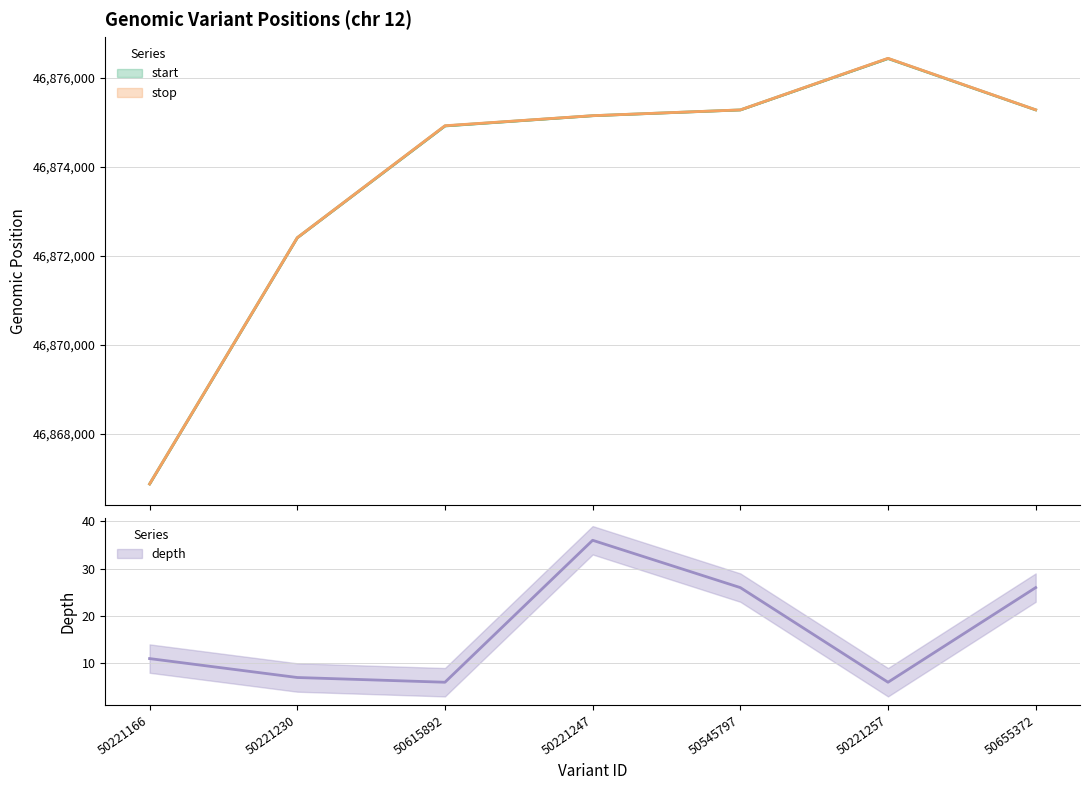

What is the label of the 4th point from the right?

50221247